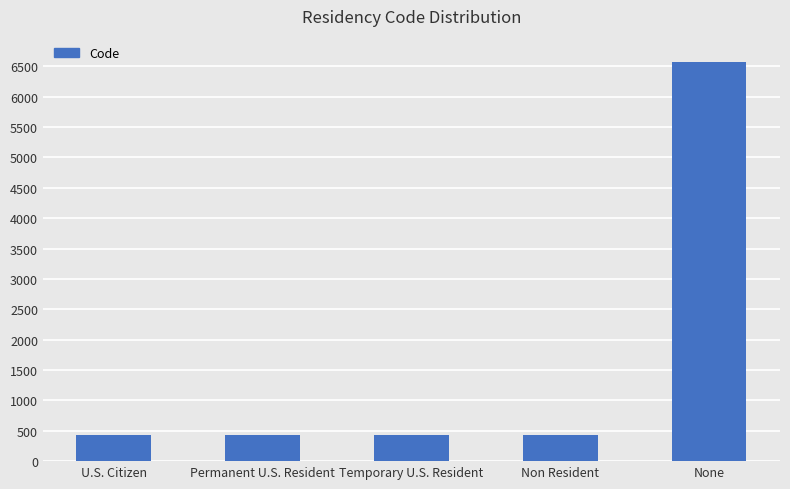

What is the difference between the maximum and minimum values?

6140